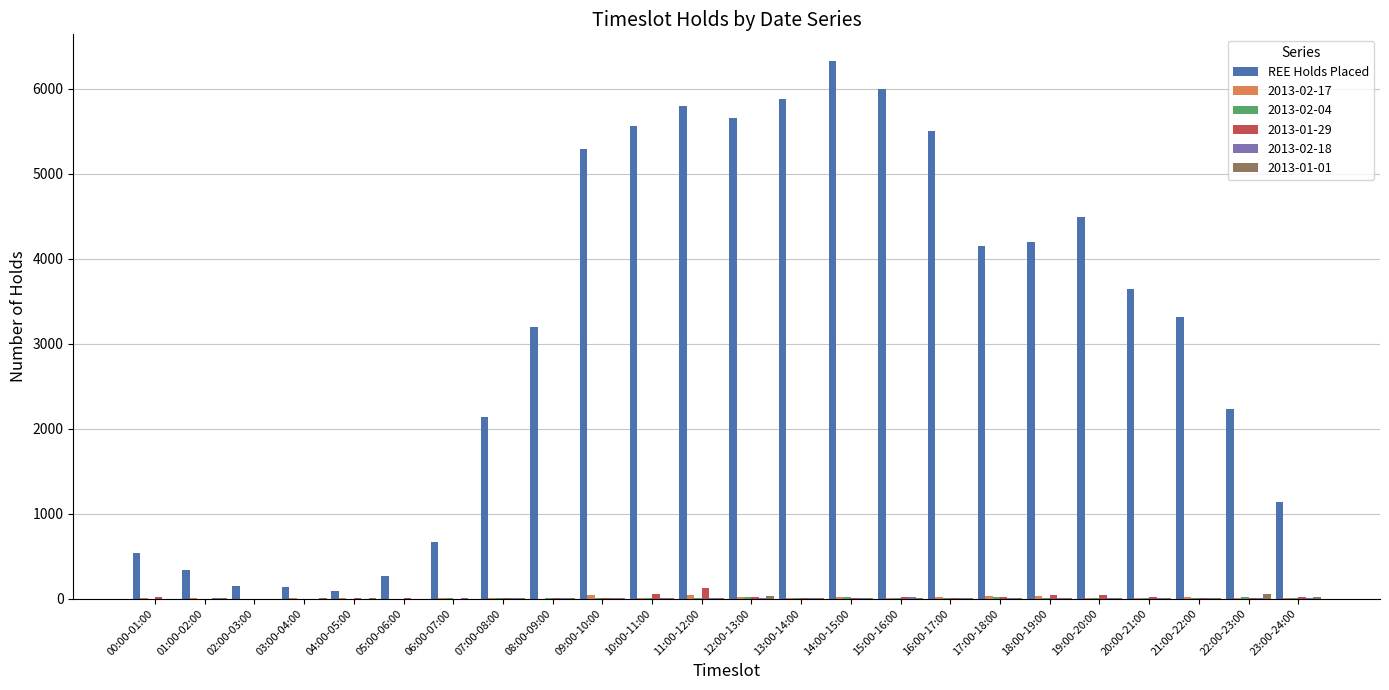

True or false: REE Holds Placed has a value of 260 at 05:00-06:00.

True